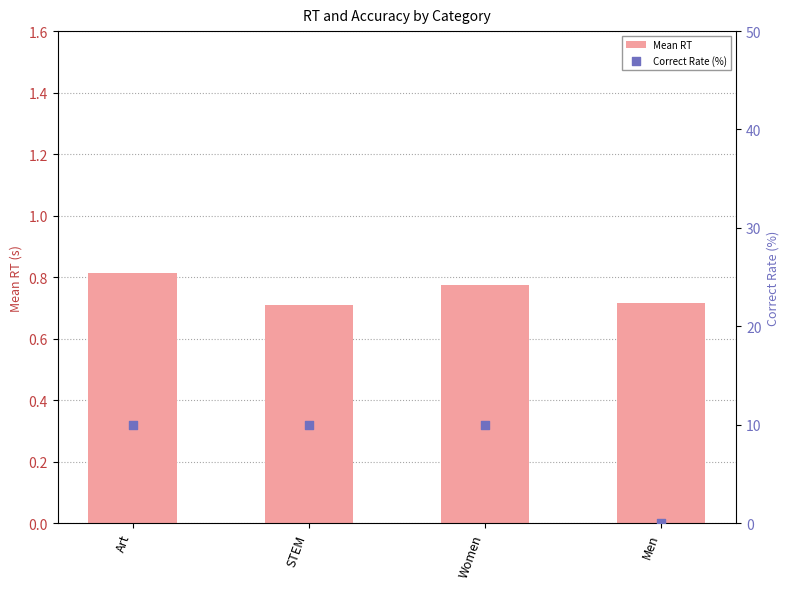

Which series reaches the minimum Y coordinate?

Correct Rate (%)